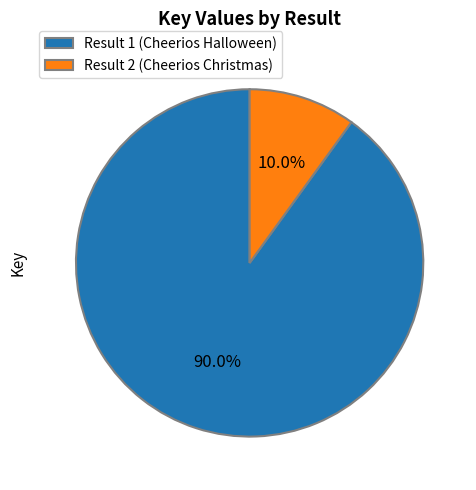

How much of the chart is everything except Result 2 (Cheerios Christmas)?

90.0%